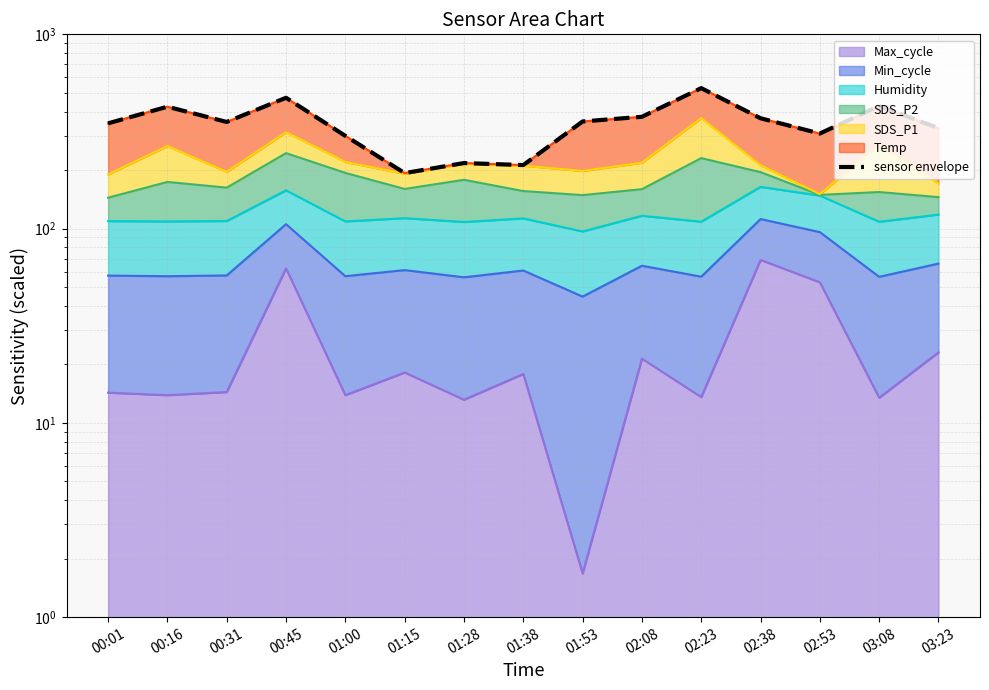

Which has a higher value, 03:23 or 02:38?

02:38